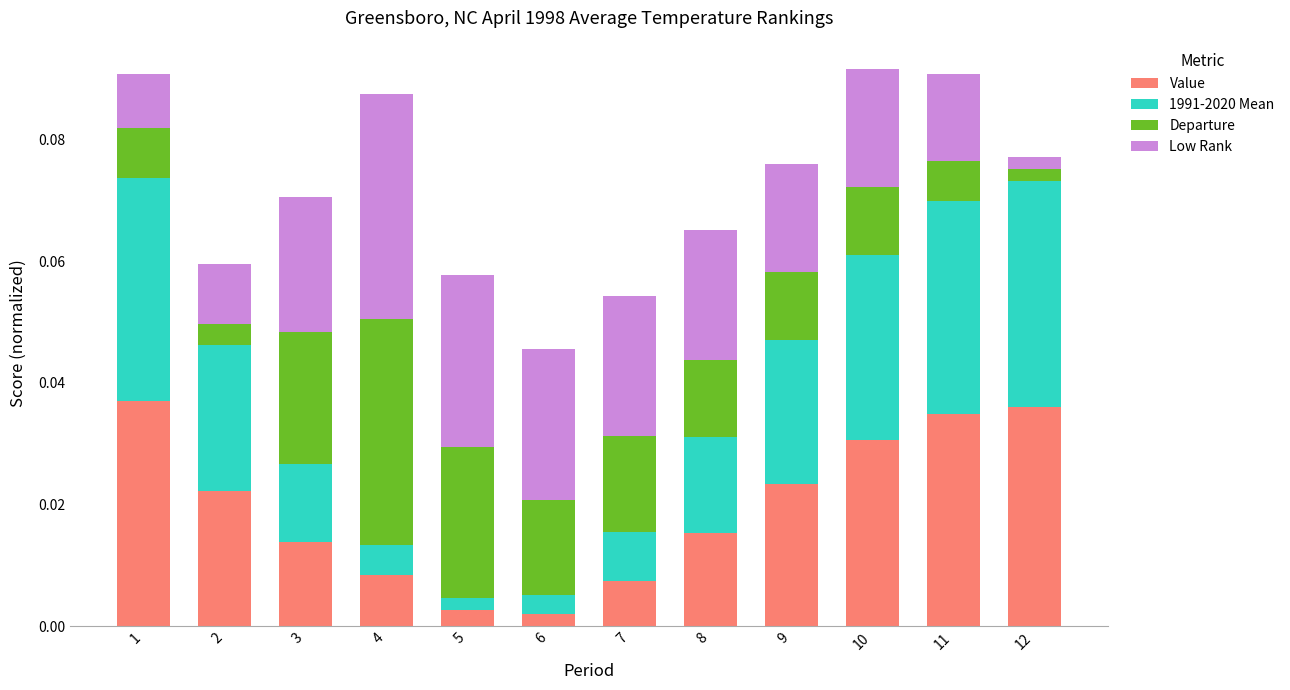

Rank the categories by Value value from lowest to highest.

6, 5, 7, 4, 3, 8, 2, 9, 10, 11, 12, 1